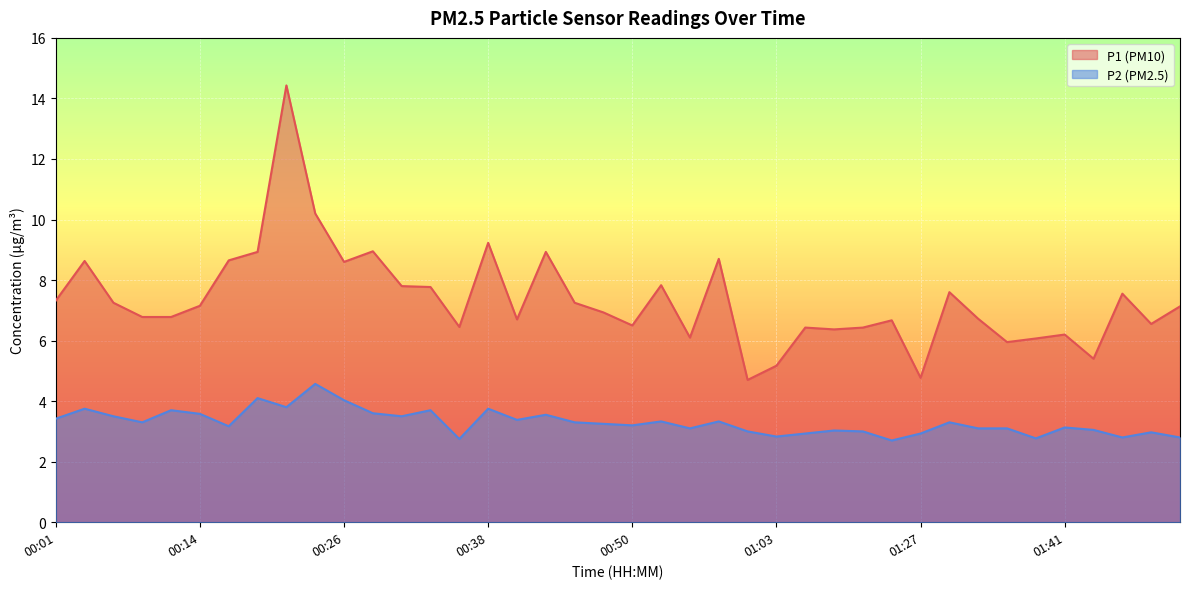

True or false: P2 has more than 1 interior local peaks.

True